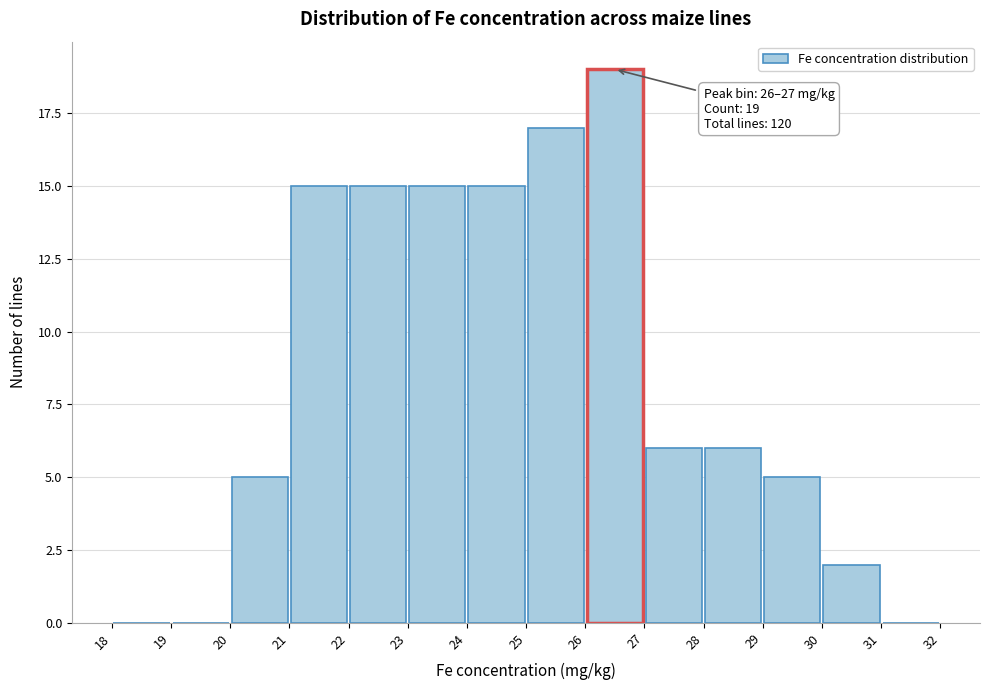

Over which range of the x-axis is the bar tallest?

26 to 27